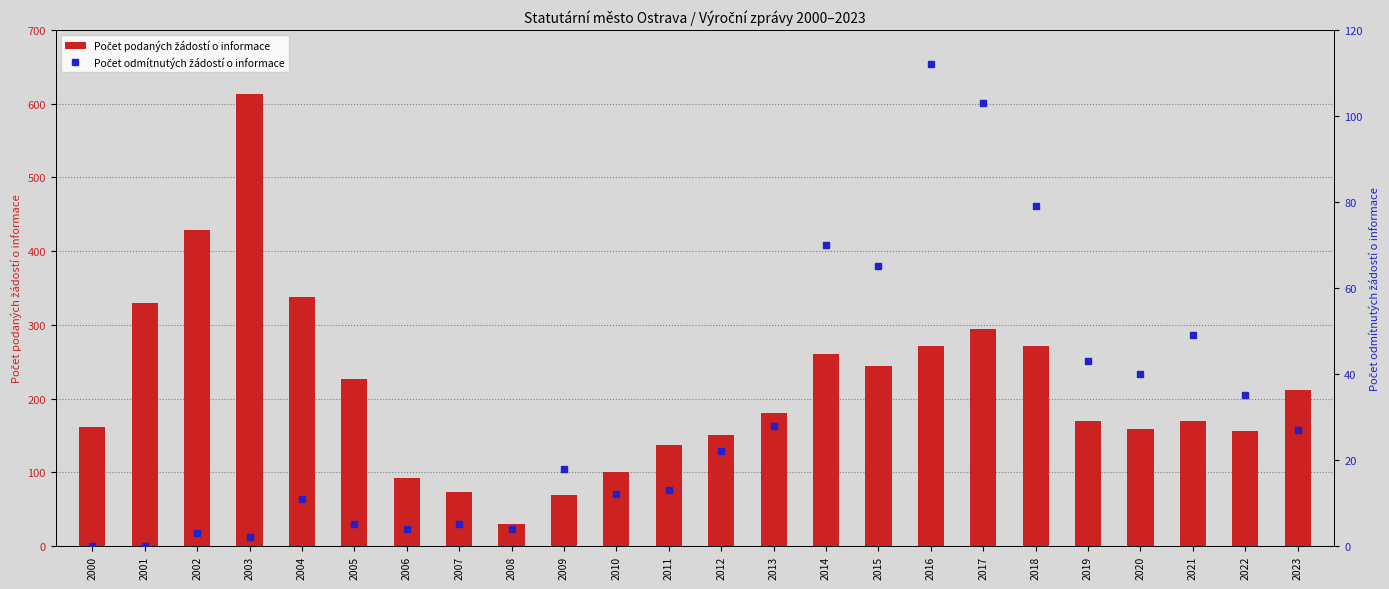

Which has a higher value, 2012 or 2003?

2003